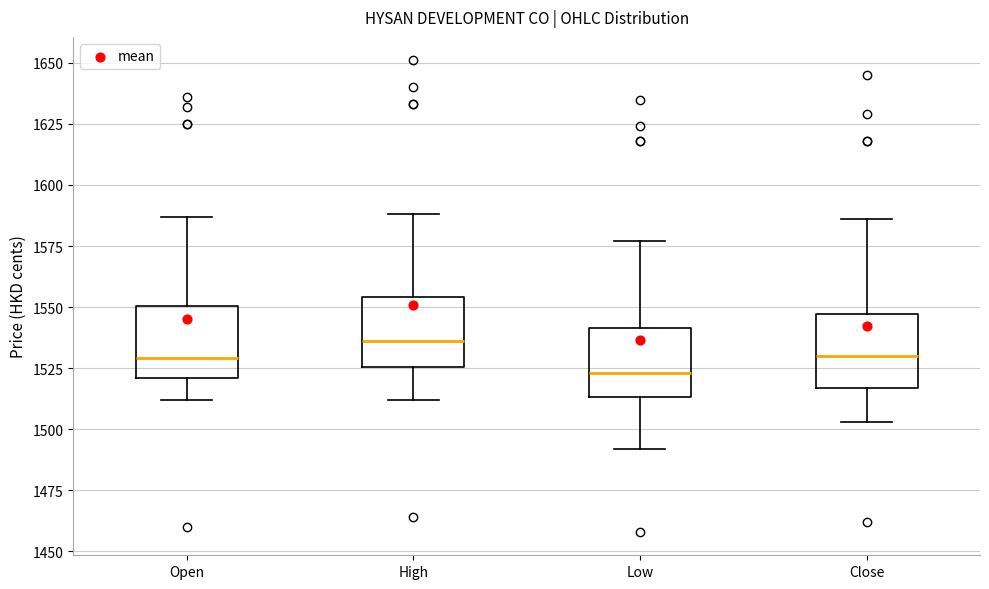

Reading left to right, transcribe this box plot: for each box, give where its median line is, the range the box spans, and where its two whiskers end, as read against the y-axis. The values are not printed on the chart, so give them approximately, as read against the axis.

Open: median 1530, box 1520 to 1550, whiskers 1510 to 1585
High: median 1535, box 1525 to 1555, whiskers 1510 to 1590
Low: median 1525, box 1515 to 1540, whiskers 1490 to 1575
Close: median 1530, box 1515 to 1545, whiskers 1505 to 1585